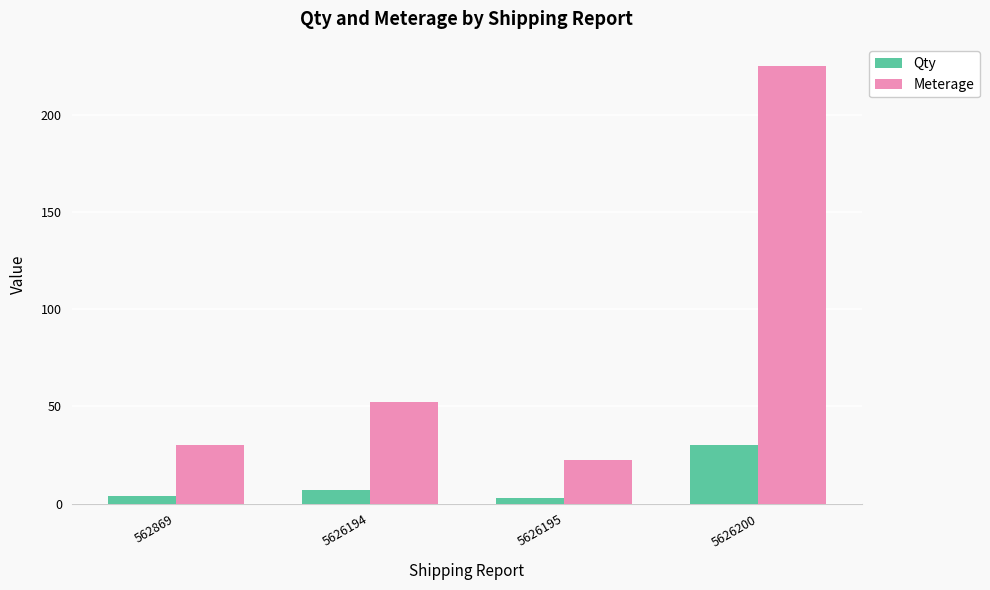

Which series has the widest spread of values?

Meterage